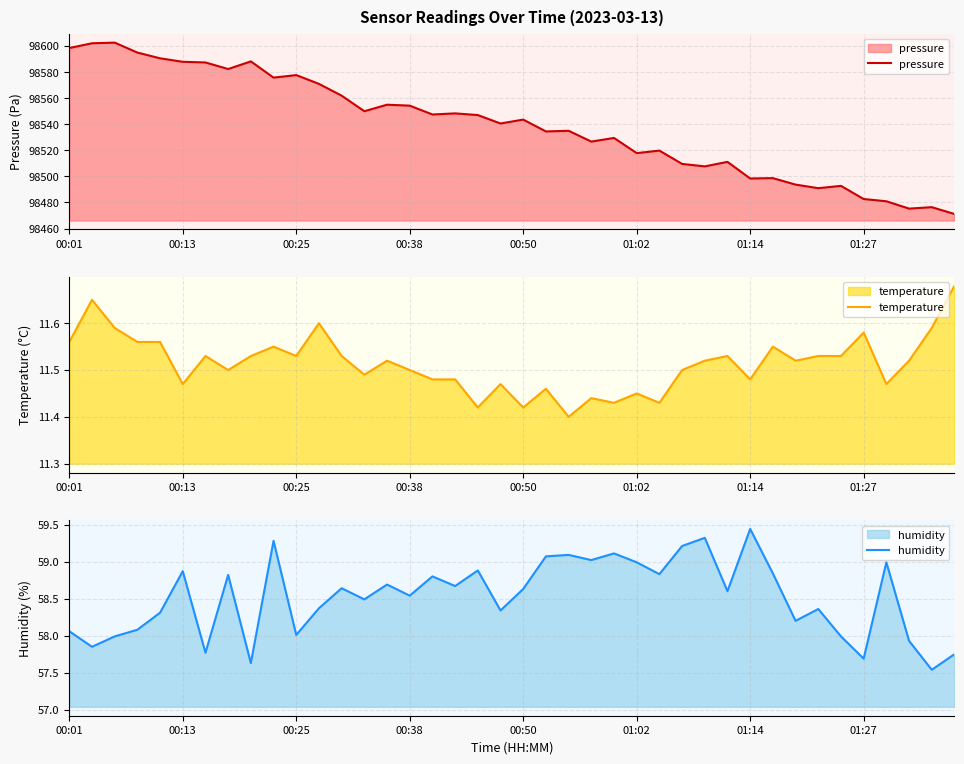

What is the maximum value for pressure?

98602.6